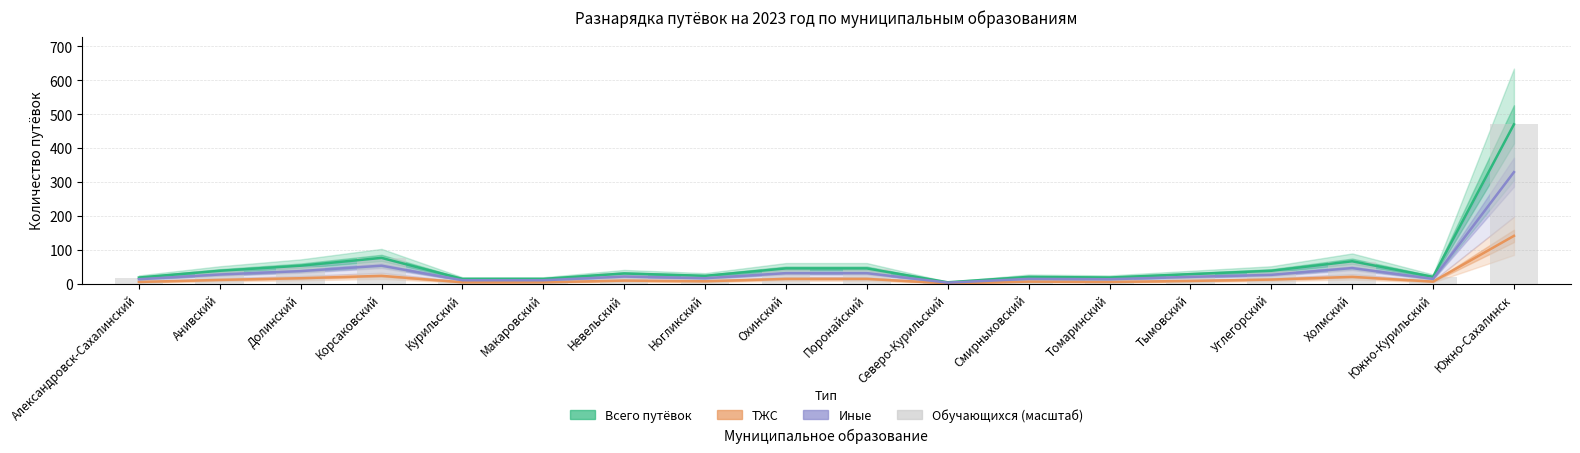

The value of Всего путёвок at Смирныховский is 20.0. True or false?

True